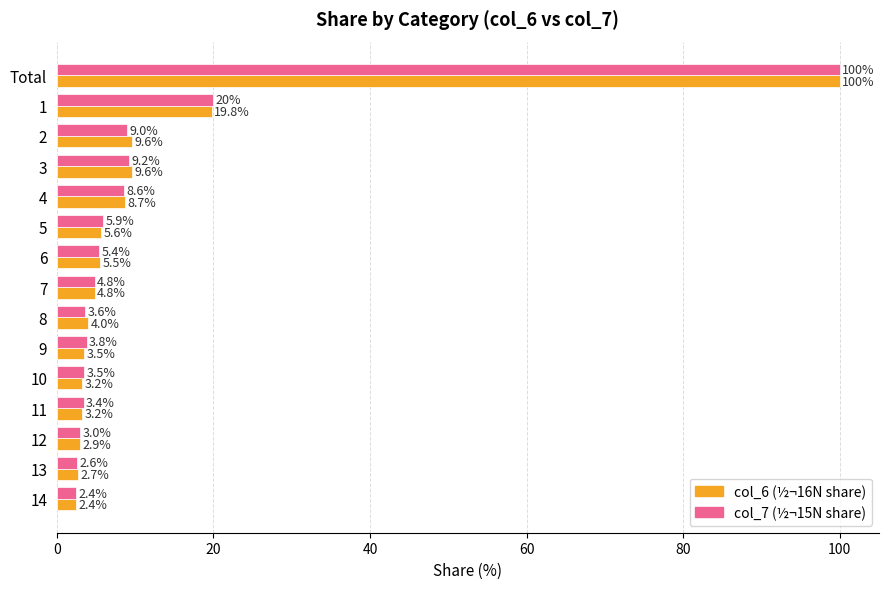

What is the total value across all series at 14?

4.8